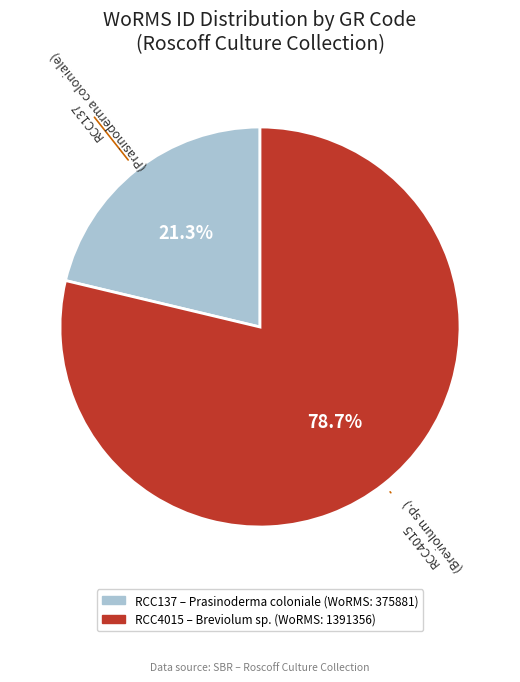

Is RCC4015 the majority of the pie?

Yes